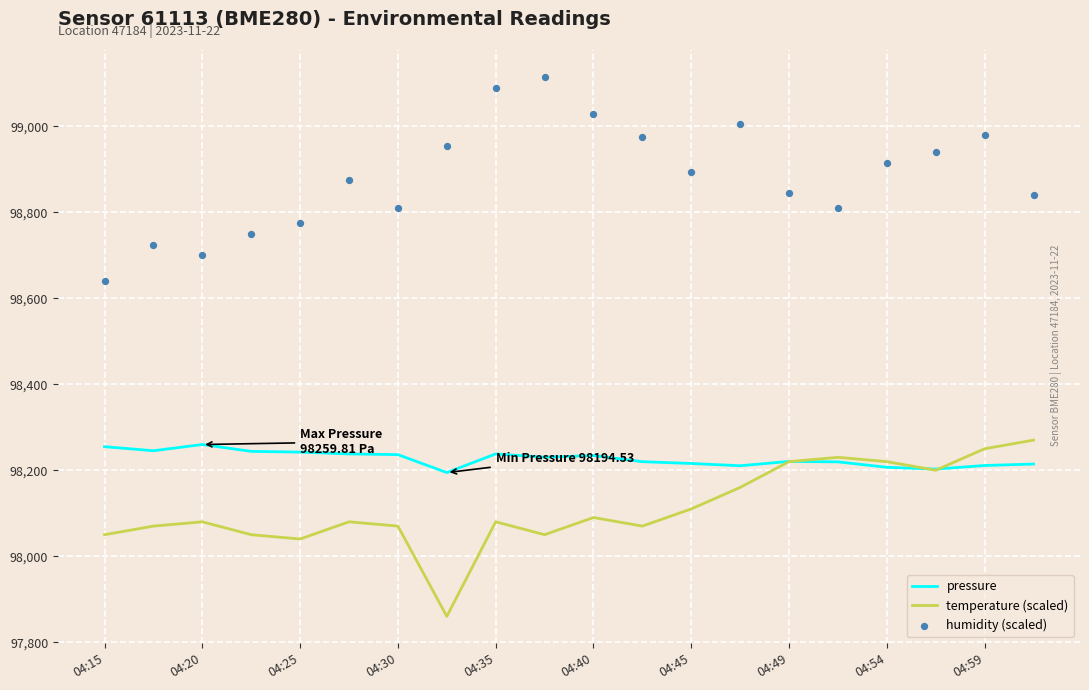

What is the total value across all series at 11?

295264.9